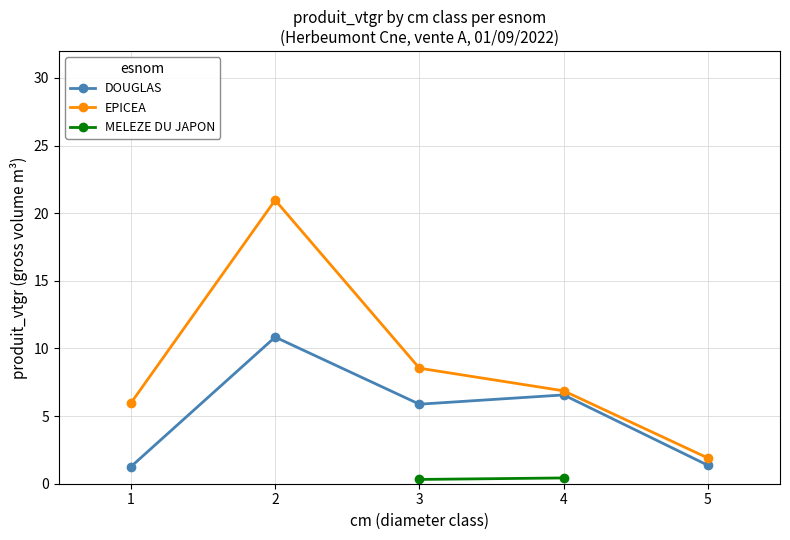

Is the value of EPICEA at 5 greater than the value of MELEZE DU JAPON at 4?

Yes